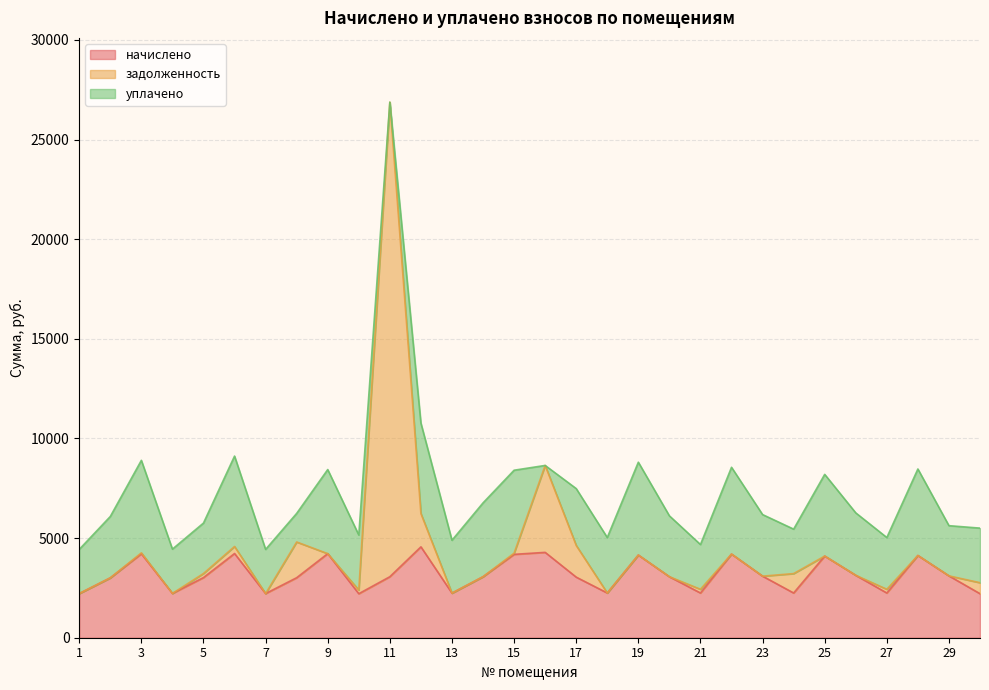

At which category is the sum across all series the highest?

11